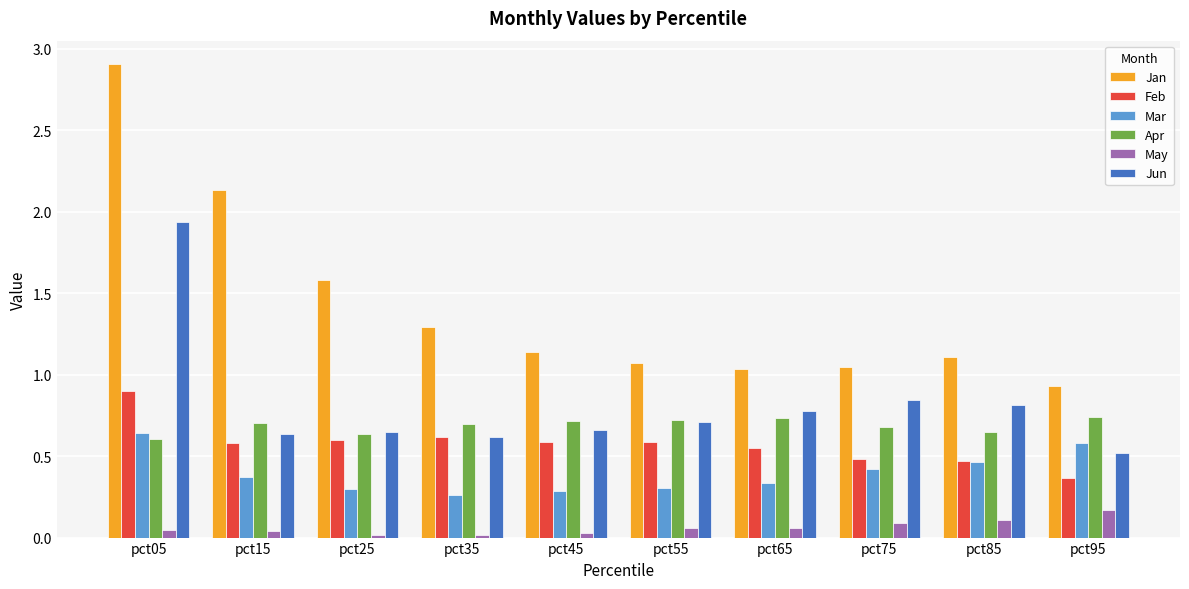

The value of Mar at pct35 is 0.3. True or false?

True